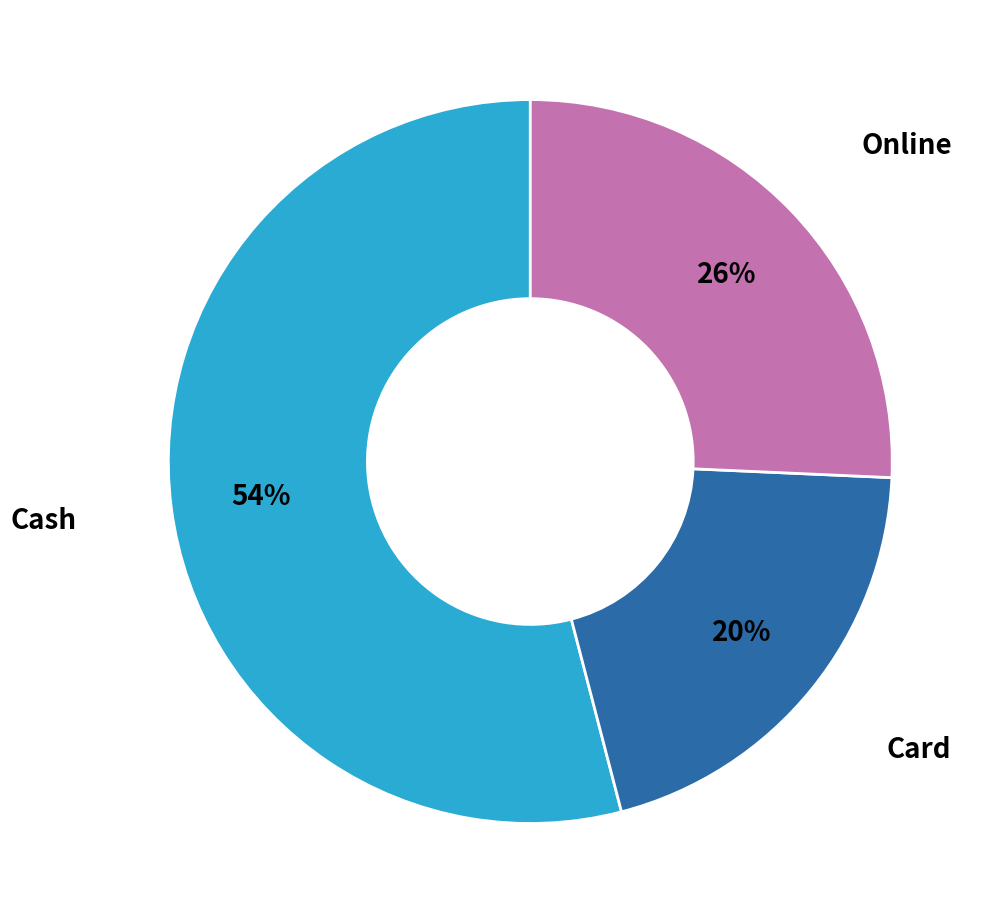

To the nearest percent, what is the average slice percentage?

33%